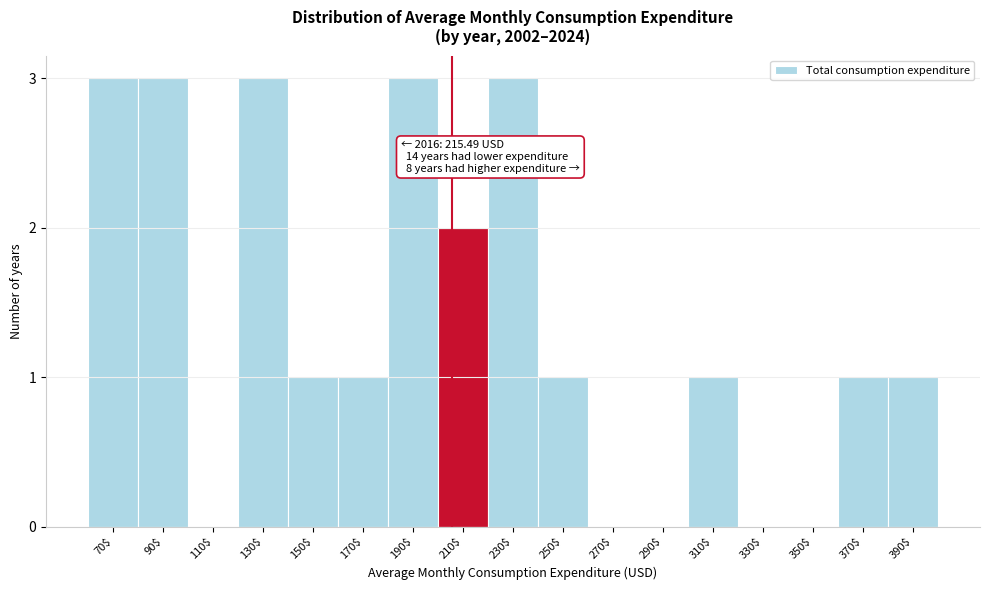

What is the maximum value shown in the chart?

3